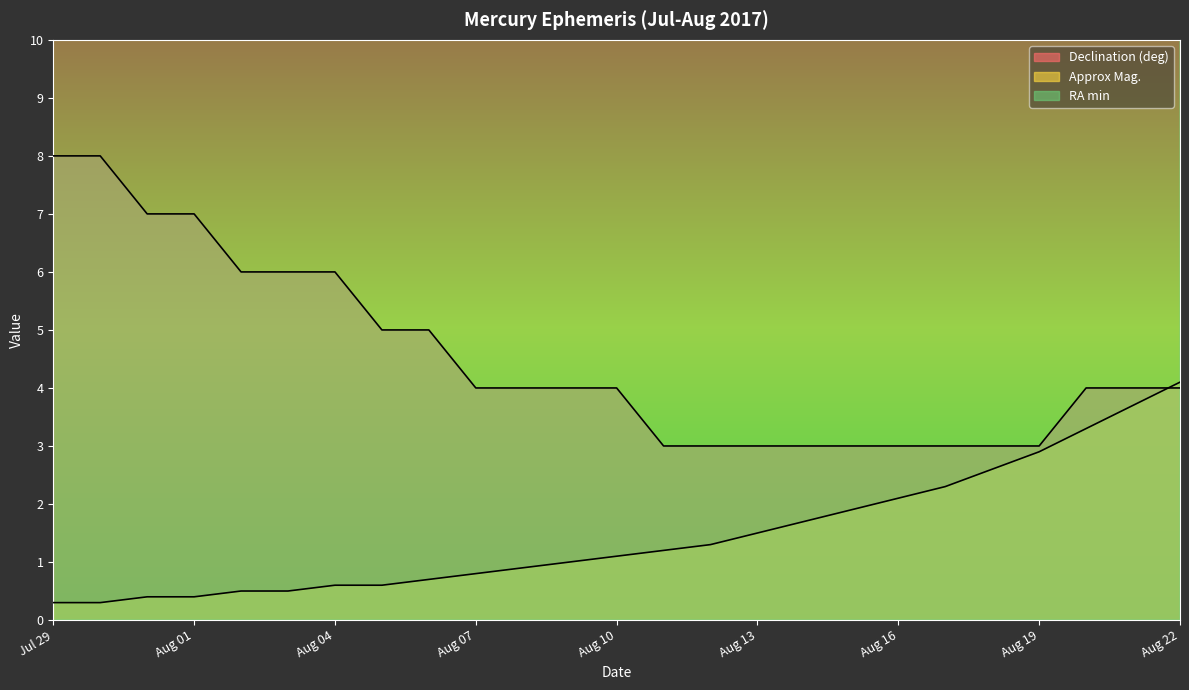

Reading left to right, list all the values displayed in this chart.

Declination (deg): 8.0	8.0	7.0	7.0	6.0	6.0	6.0	5.0	5.0	4.0	4.0	4.0	4.0	3.0	3.0	3.0	3.0	3.0	3.0	3.0	3.0	3.0	4.0	4.0	4.0
Approx Mag.: 0.3	0.3	0.4	0.4	0.5	0.5	0.6	0.6	0.7	0.8	0.9	1.0	1.1	1.2	1.3	1.5	1.7	1.9	2.1	2.3	2.6	2.9	3.3	3.7	4.1
RA min: 21.0	24.0	27.0	30.0	33.0	35.0	37.0	39.0	41.0	42.0	43.0	44.0	45.0	45.0	45.0	44.0	44.0	43.0	41.0	40.0	38.0	36.0	33.0	30.0	27.0